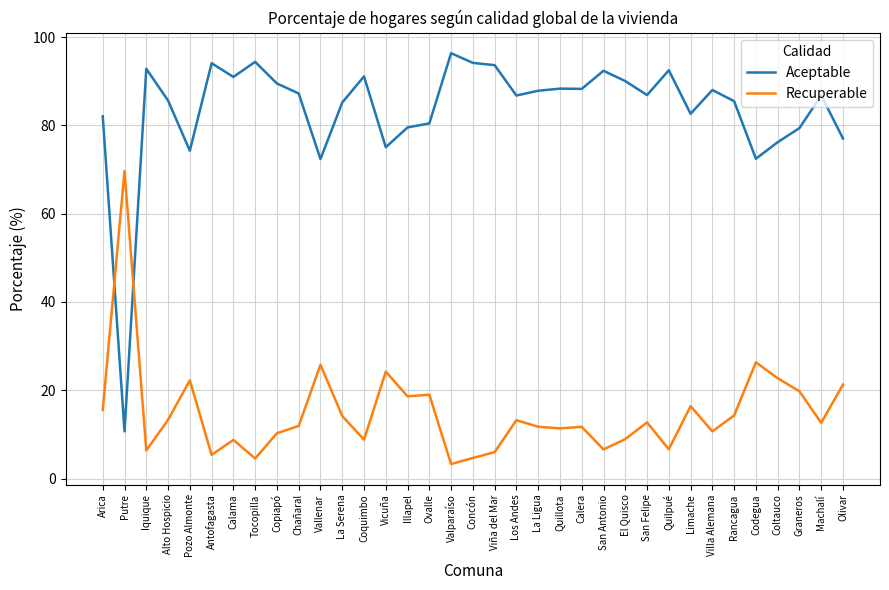

In Recuperable, how many points are lower than both neighbors (excluding endpoints)?

11